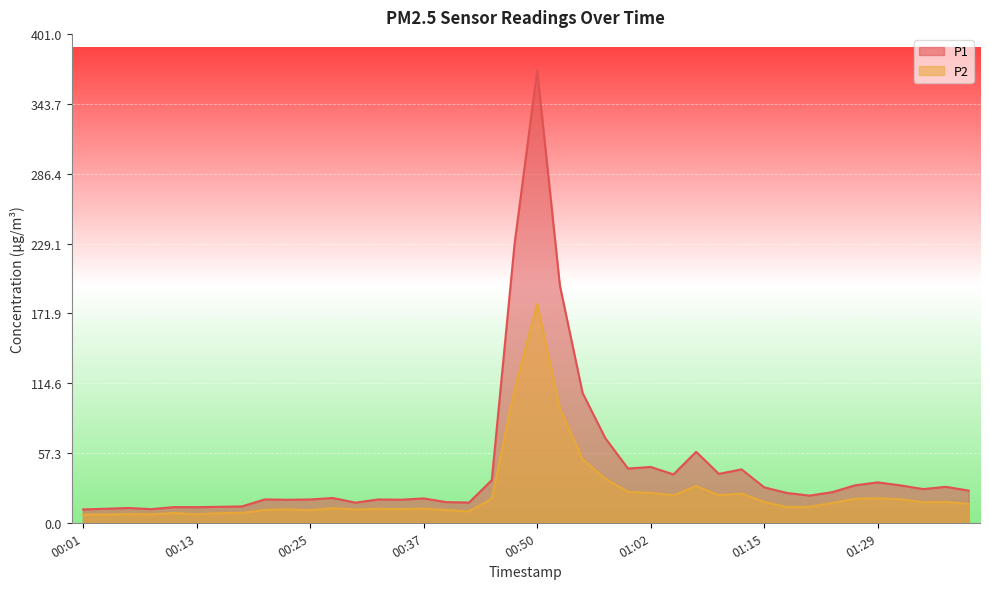

How many interior local peaks does the P1 series have?

12